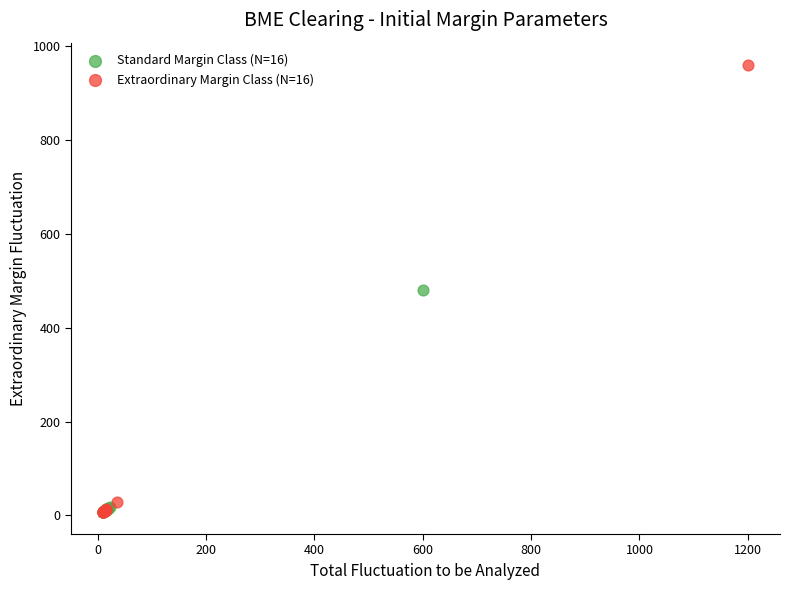

What are all the series names shown in the legend?

Standard Margin Class (N=16), Extraordinary Margin Class (N=16)